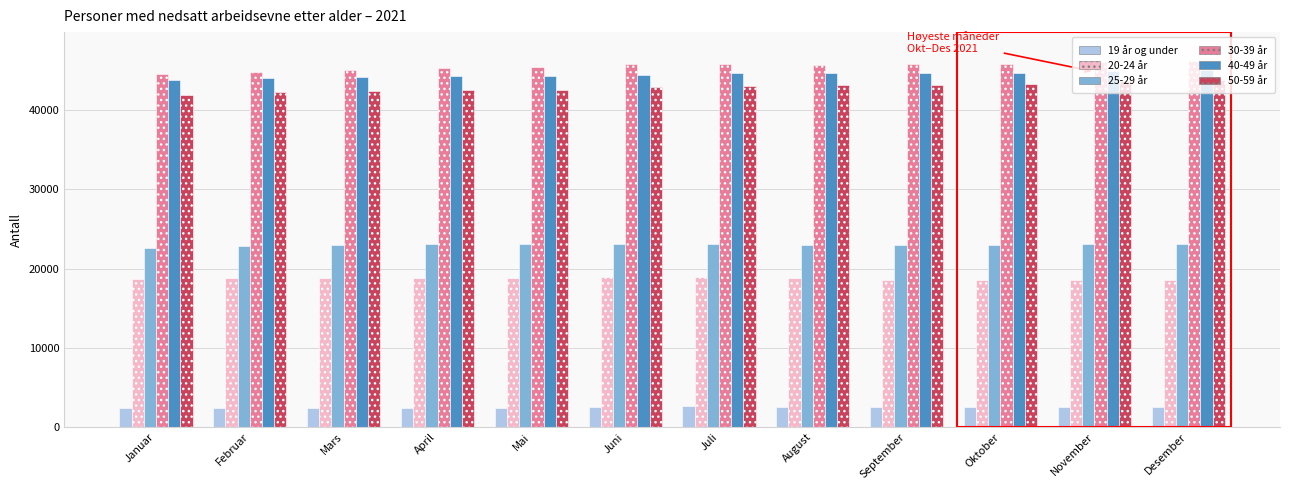

What is the lowest value of the 19 år og under series?

2377